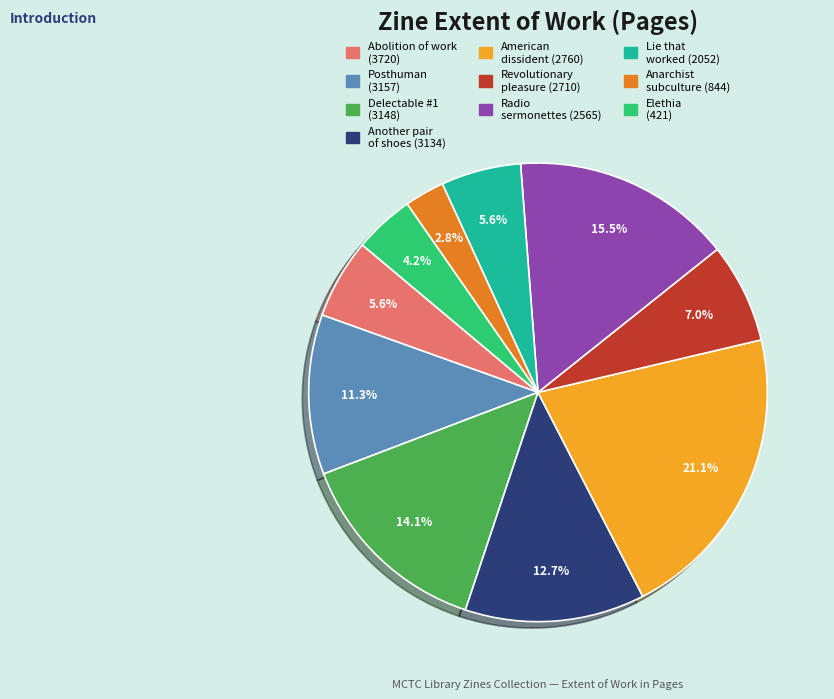

True or false: Lie that worked (2052) accounts for 6% of the total.

True